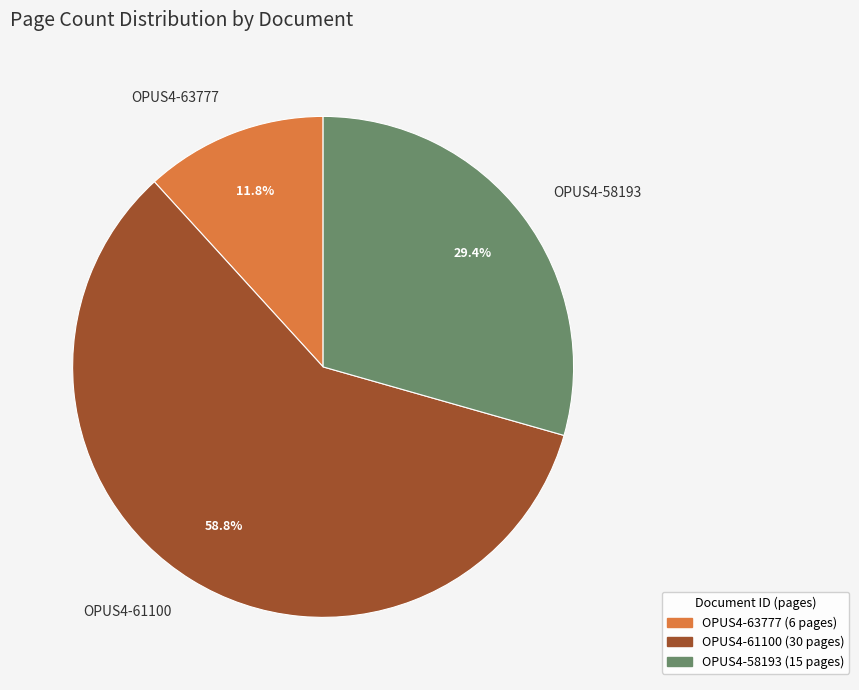

Is it true that OPUS4-58193 is 29% of the pie?

True